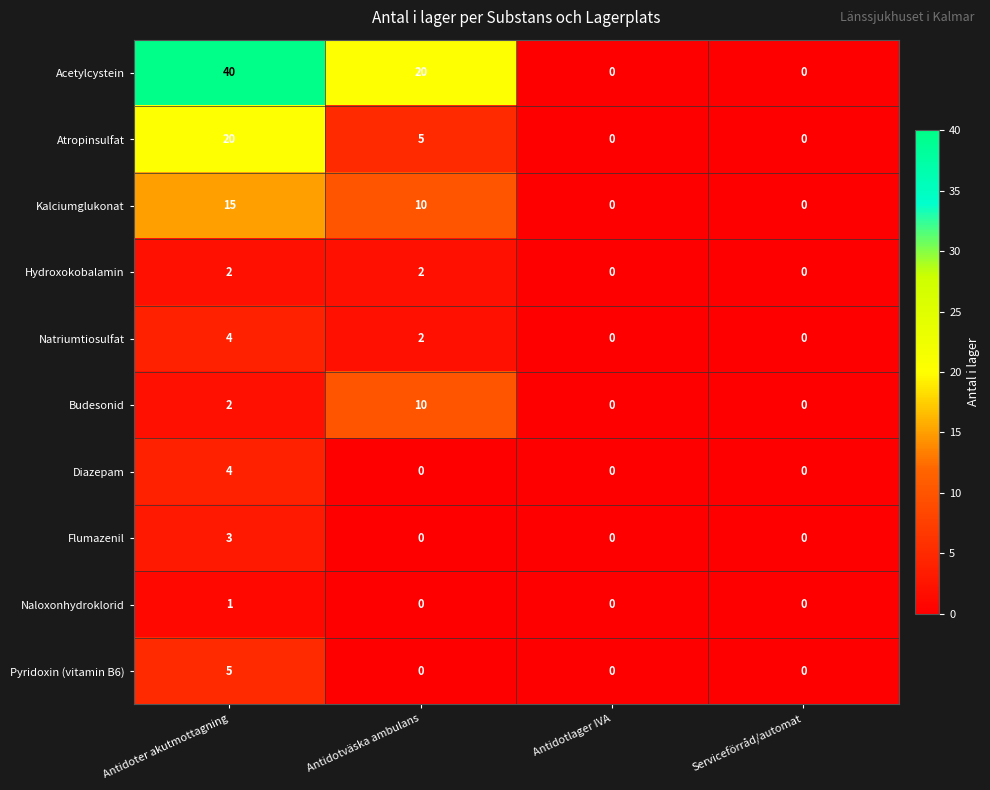

At which category is the sum across all series the highest?

Antidoter akutmottagning